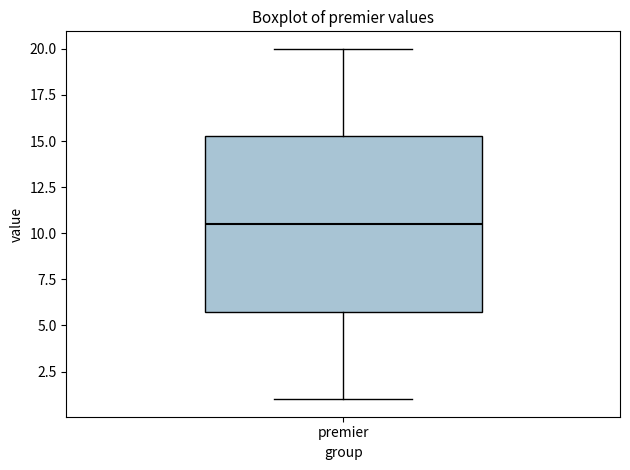

Read this box plot against the y-axis: the position of the median line, the range covered by the box, and the ends of both whiskers. The values are not printed on the chart, so give them approximately, as read against the axis.

median 10.5, box 6.0 to 15.5, whiskers 1.0 to 20.0